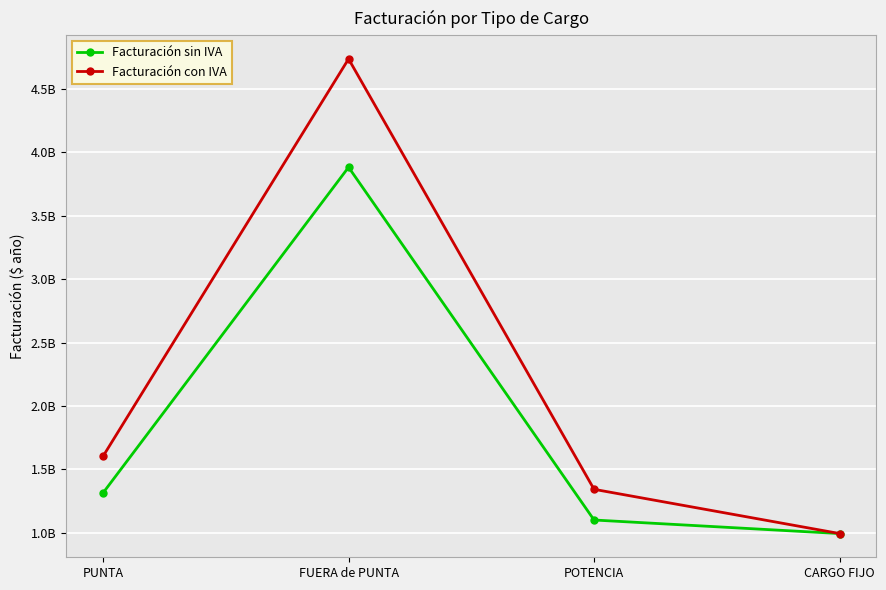

Is the value of Facturación sin IVA at CARGO FIJO greater than the value of Facturación con IVA at FUERA de PUNTA?

No